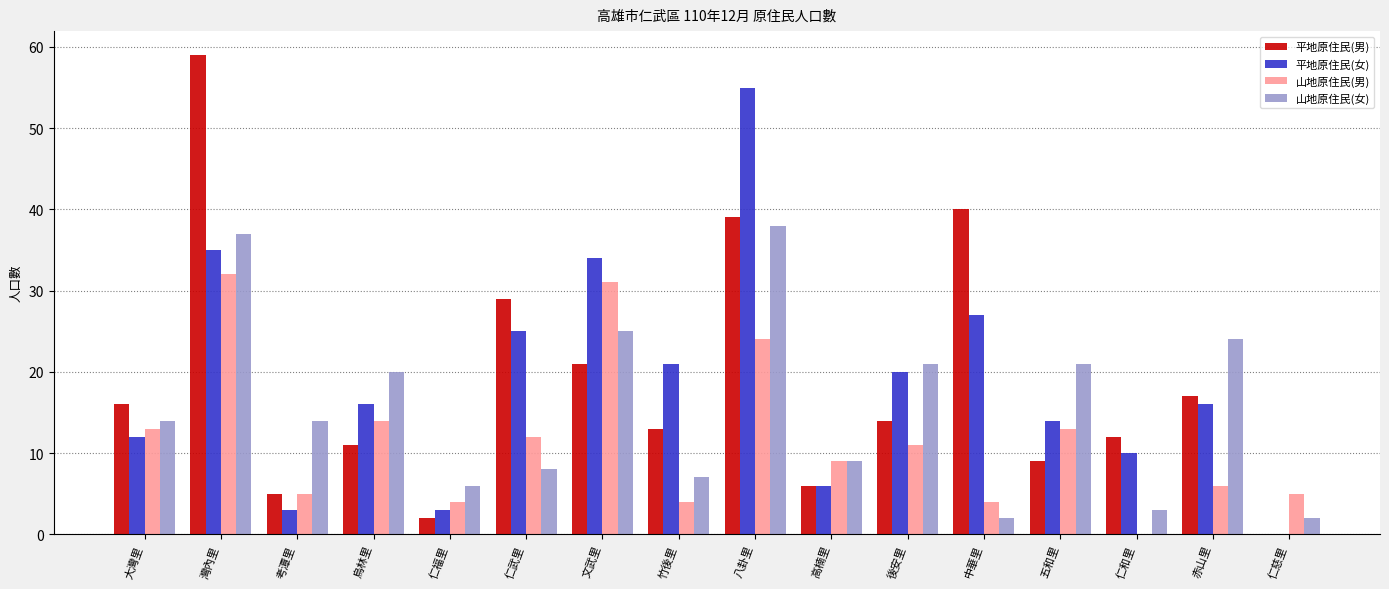

At which label is 平地原住民(女) closest to 27?

中華里